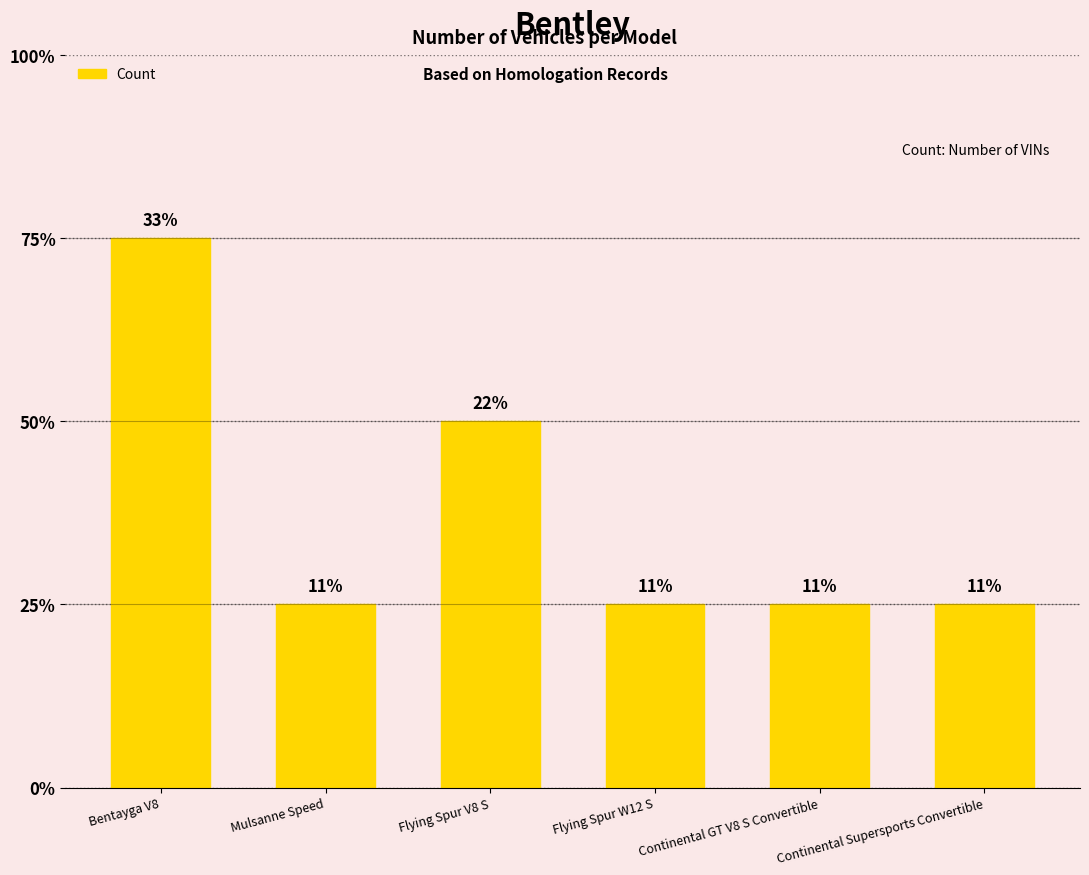

What is the difference between the maximum and minimum values?

2